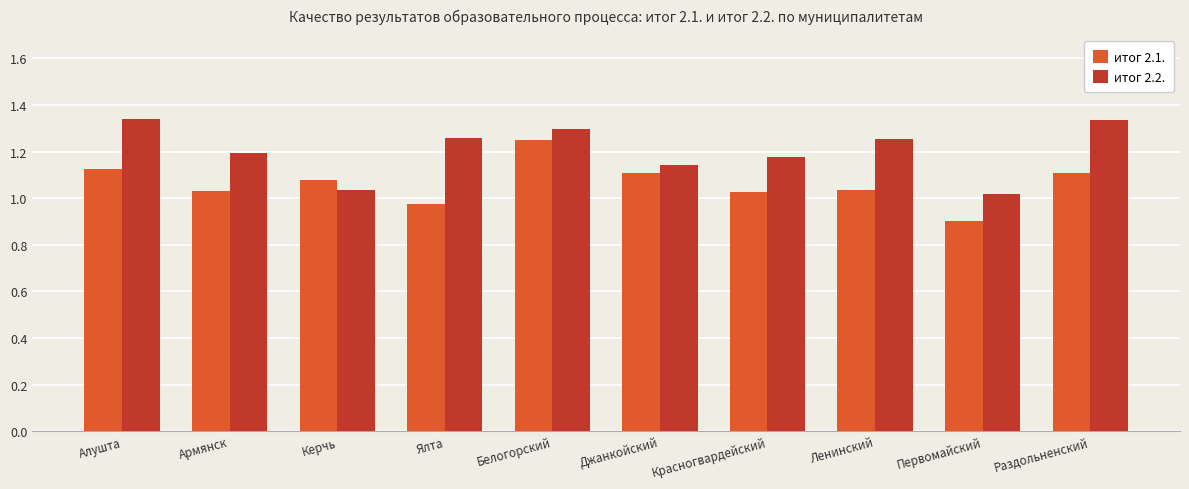

Rank the series by their maximum value, from lowest to highest.

итог 2.1., итог 2.2.